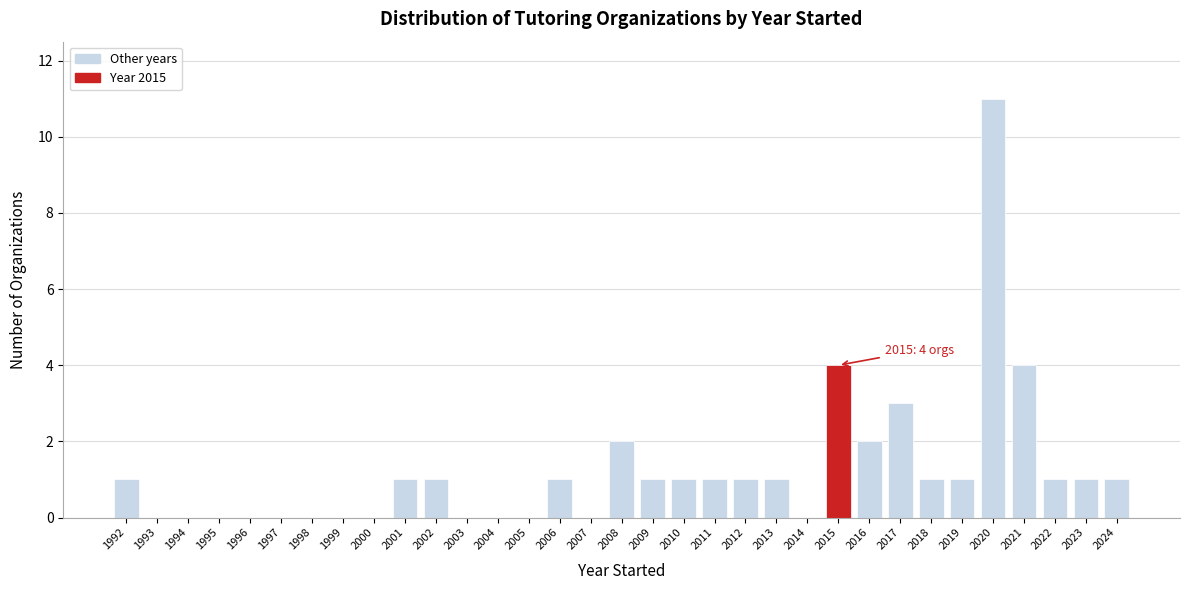

What is the greatest value displayed?

11